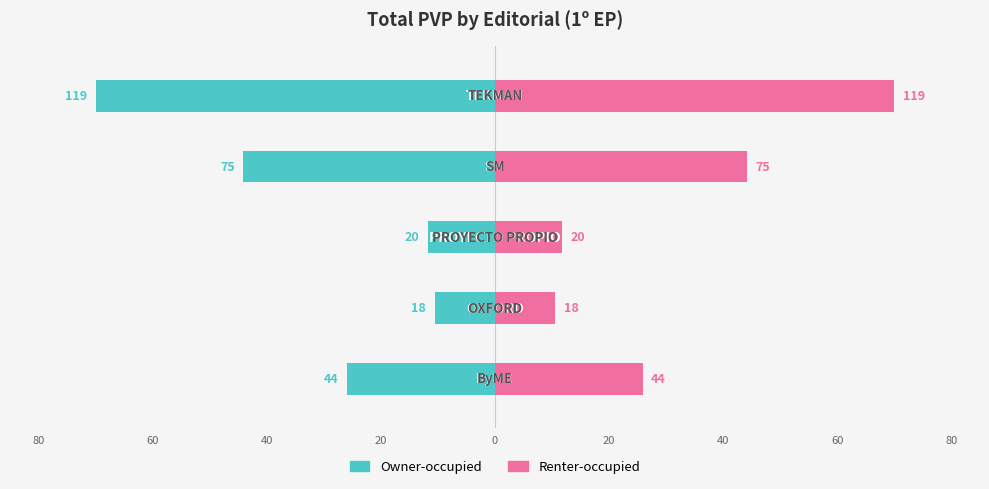

The Owner-occupied series shows -11.8 at 2. True or false?

True